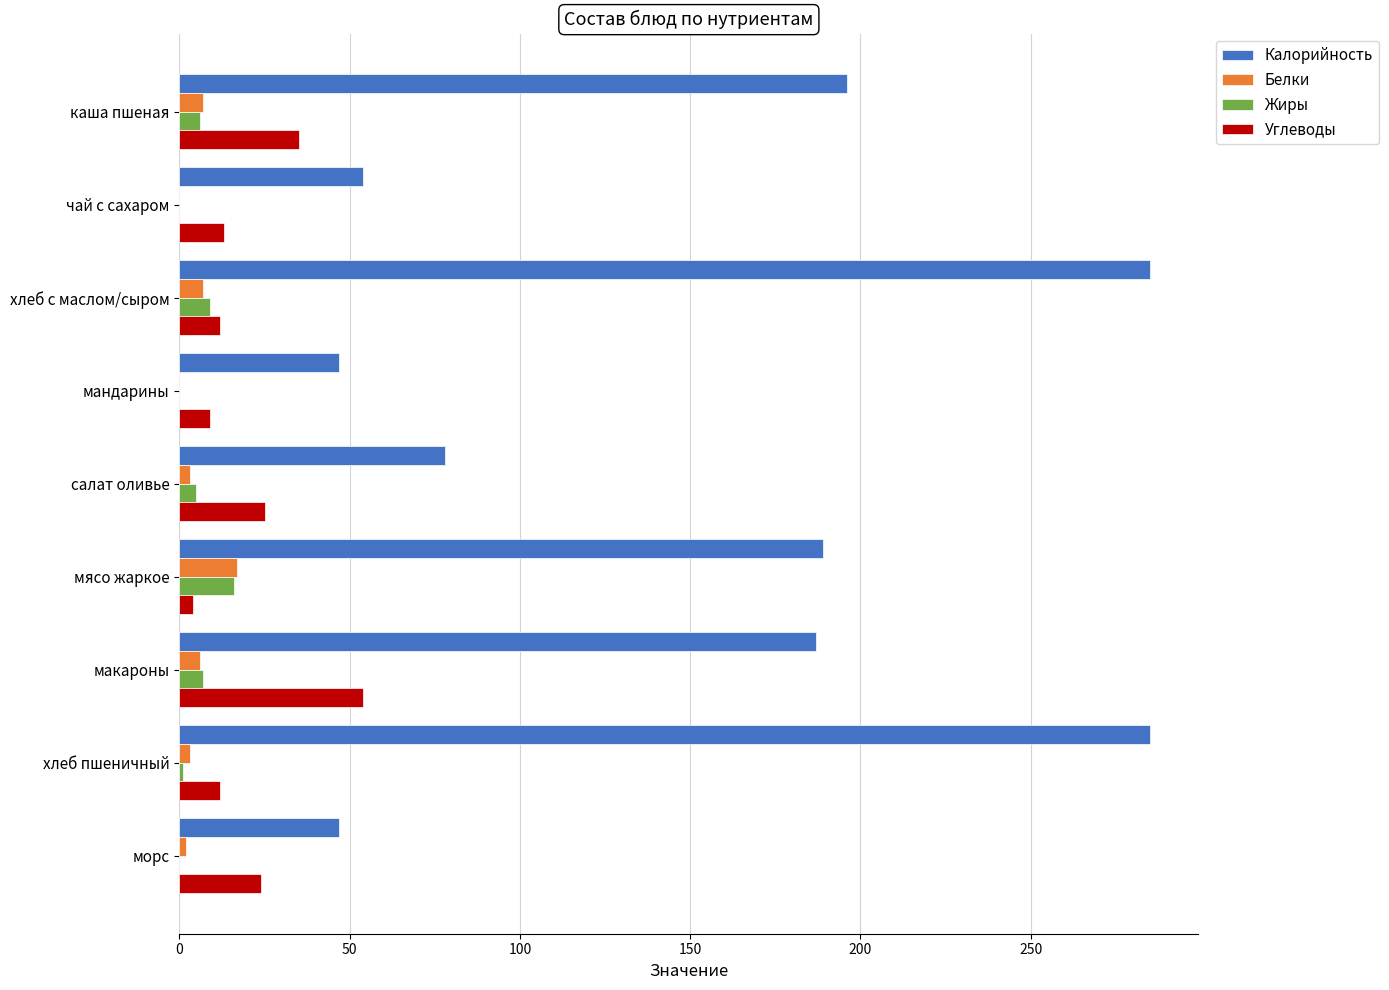

Is the value of Углеводы at мясо жаркое greater than the value of Белки at мясо жаркое?

No